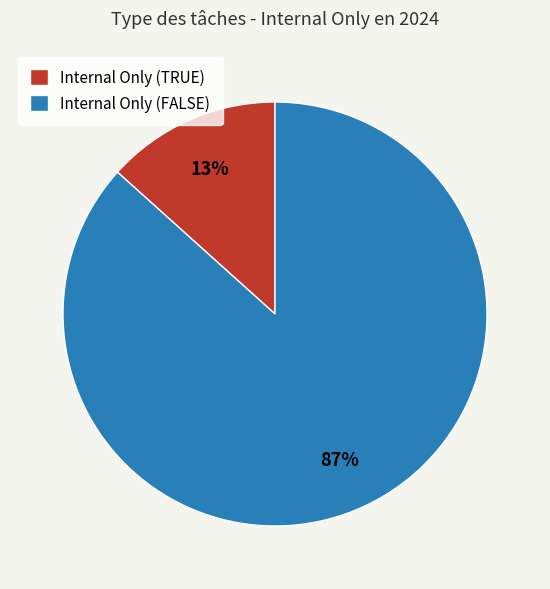

The Internal Only (FALSE) slice represents 87% of the pie. True or false?

True